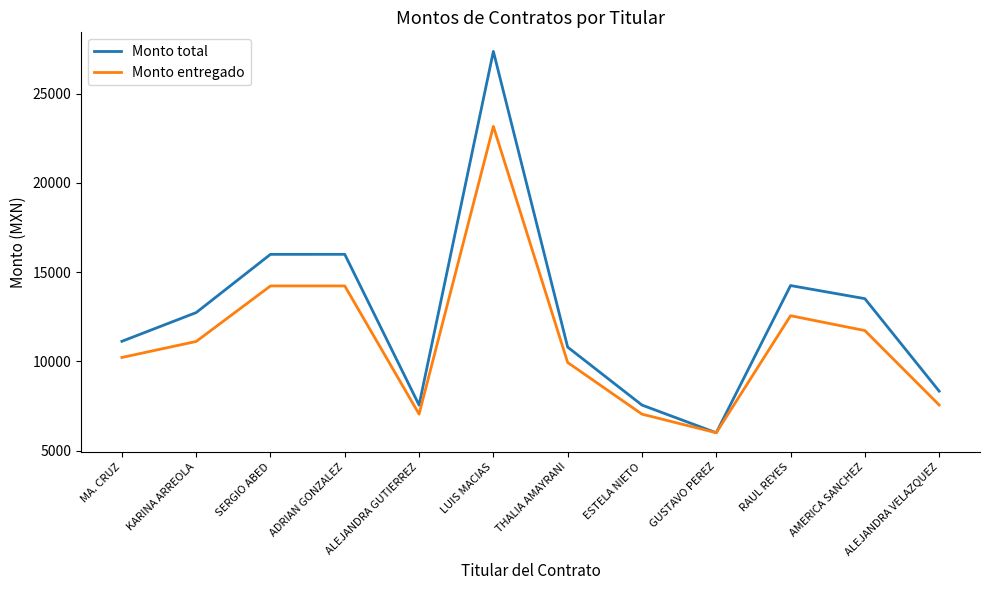

At which label does Monto entregado reach its peak?

LUIS MACIAS